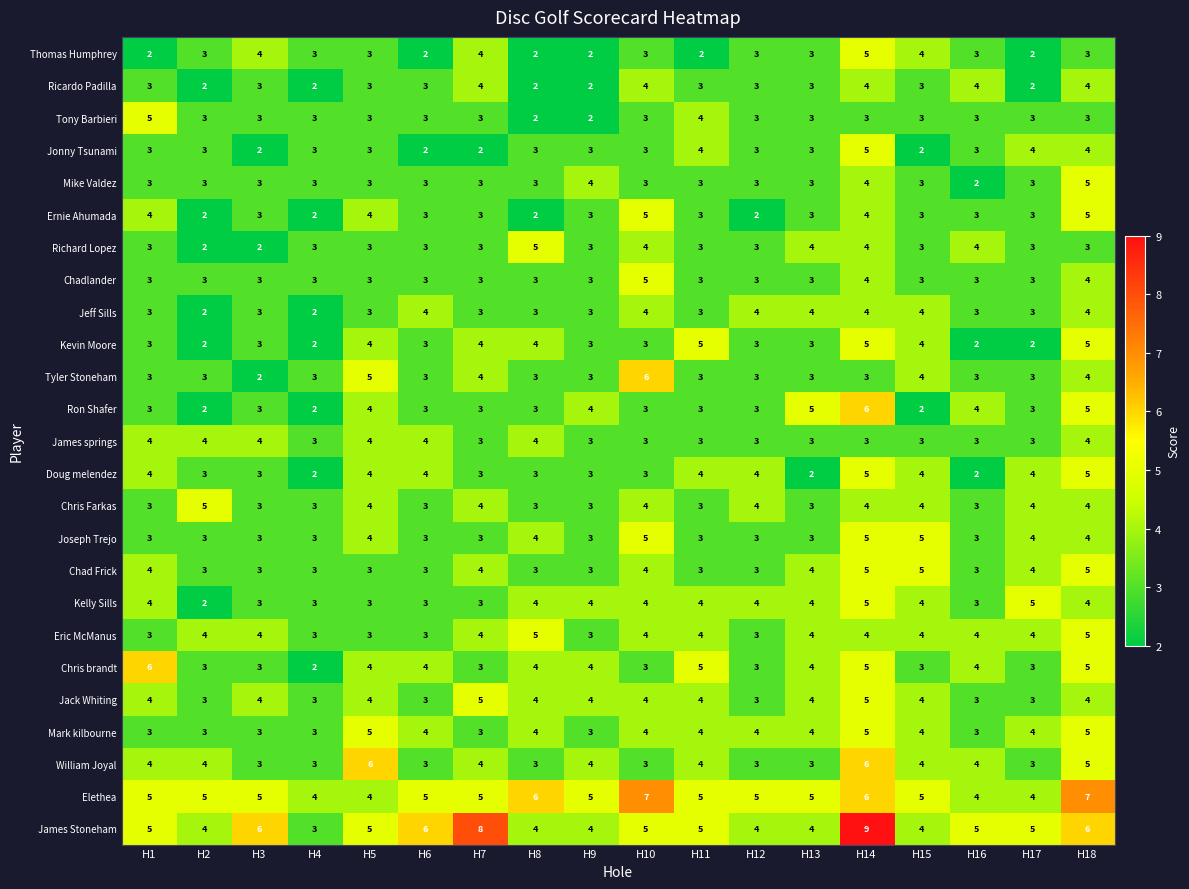

Which series has the widest spread of values?

James Stoneham